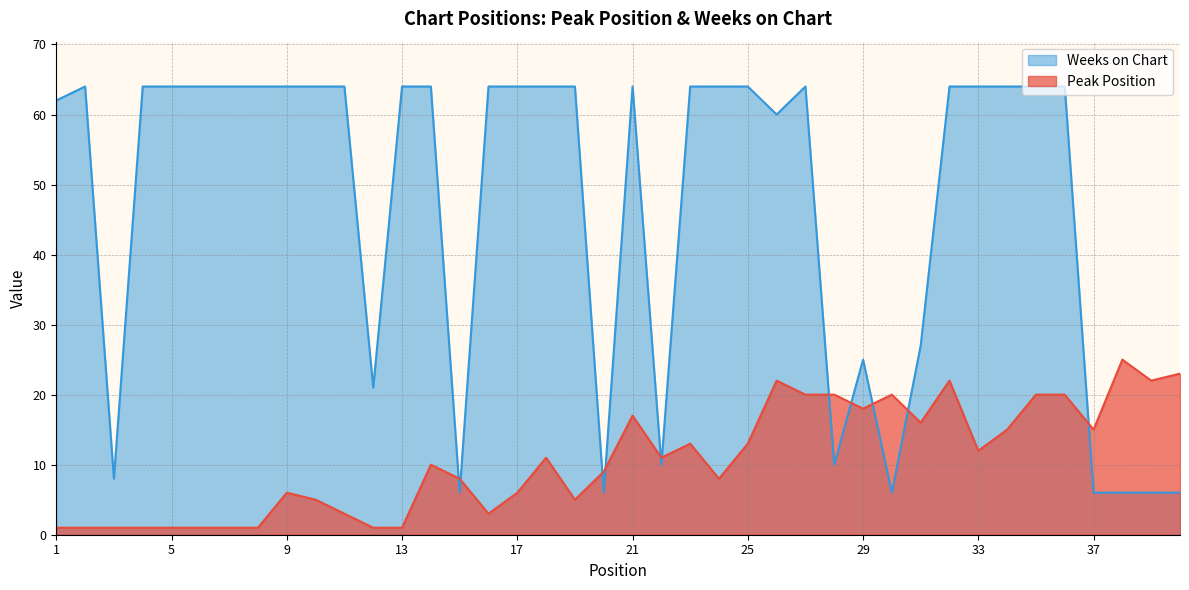

Which category has the highest value in the Peak Position series?

38